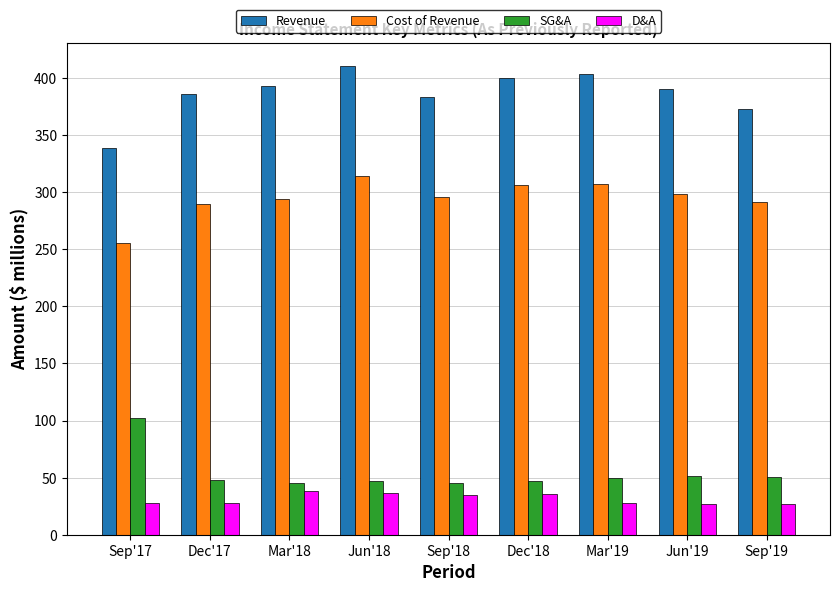

True or false: SG&A has a value of 49.9 at Mar'19.

True